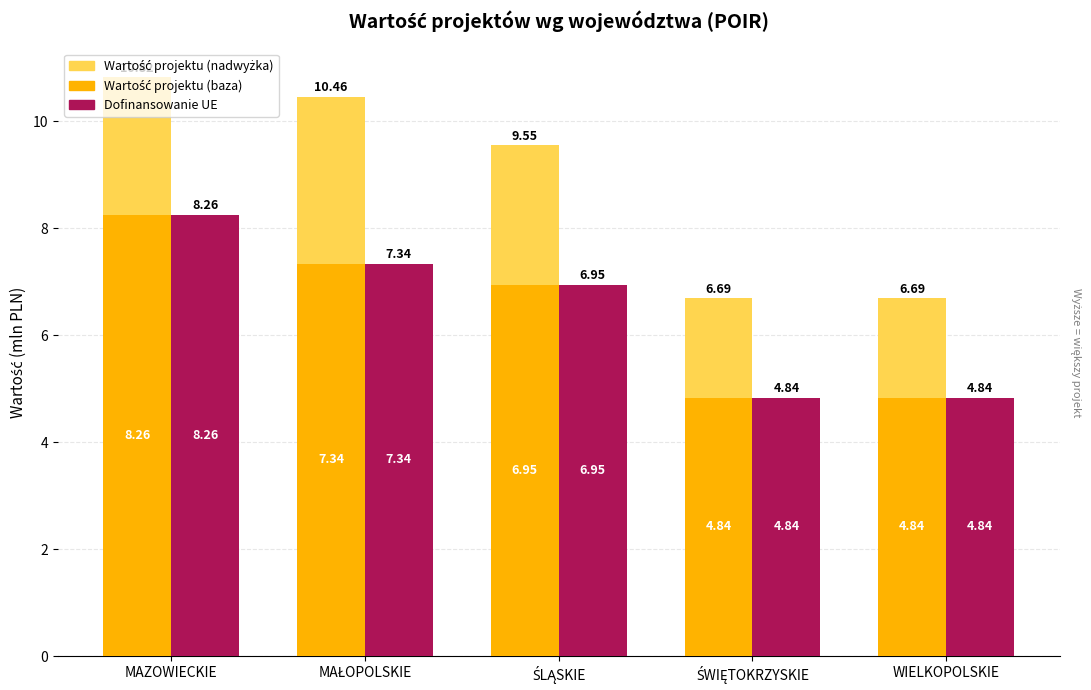

Read the Wartość projektu (nadwyżka) value at MAZOWIECKIE.

2.6